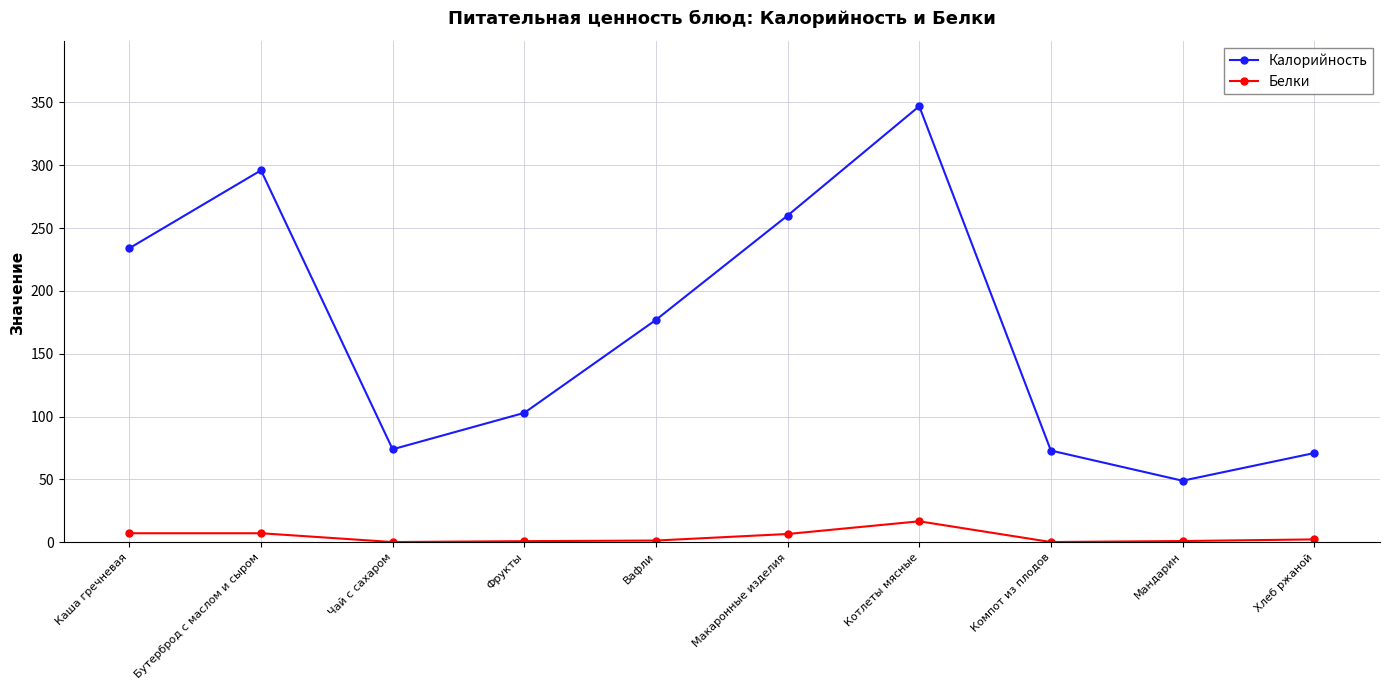

Which category has the highest value across all series?

Котлеты мясные